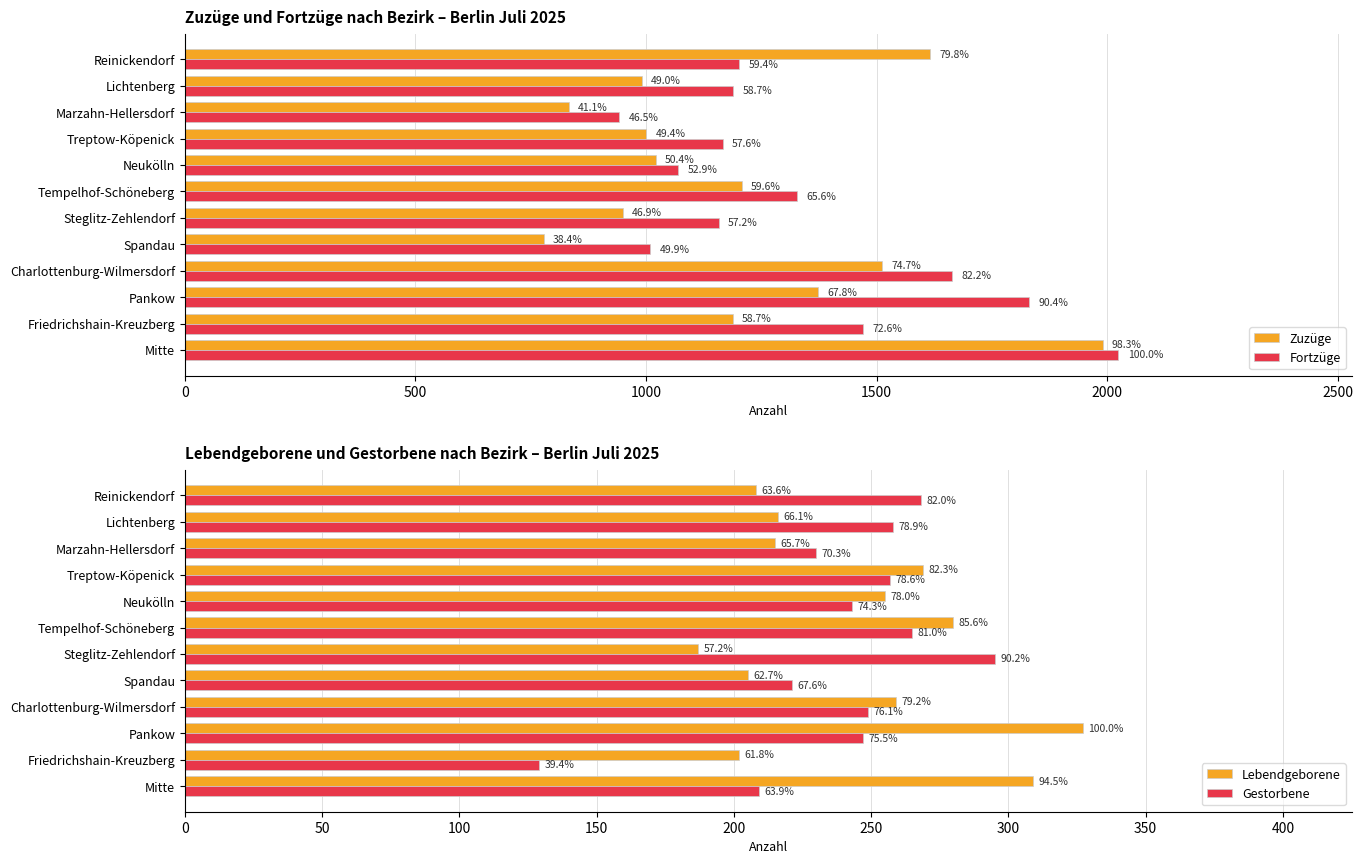

What is the average value of the Gestorbene series?

239